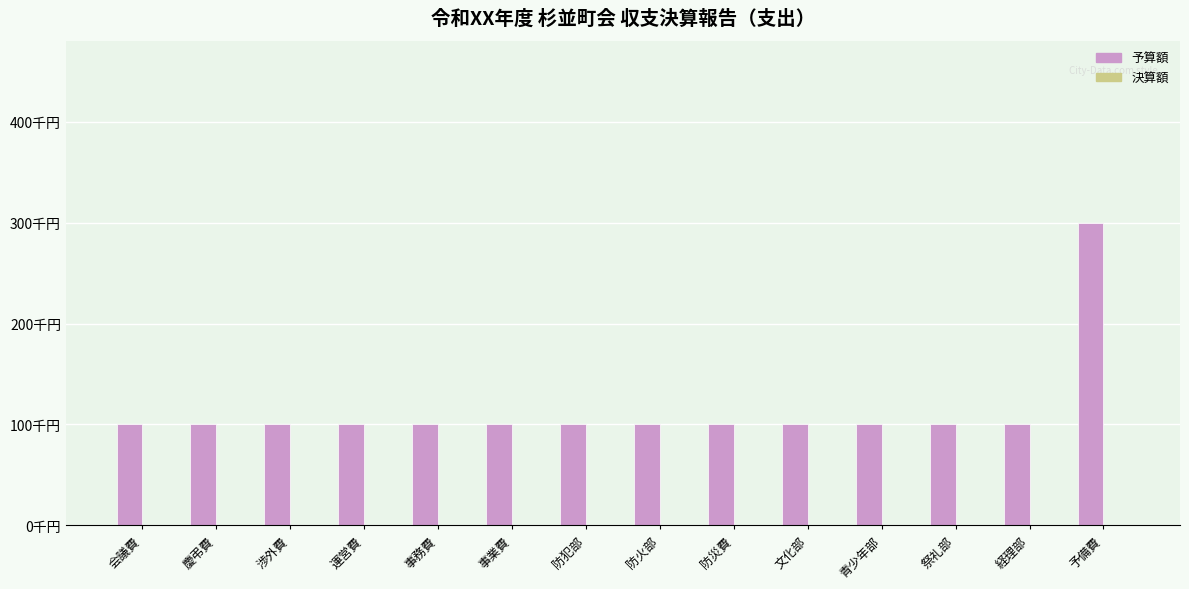

Reading left to right, transcribe all the data shown in this chart.

予算額: 会議費=100000	慶弔費=100000	渉外費=100000	運営費=100000	事務費=100000	事業費=100000	防犯部=100000	防火部=100000	防災費=100000	文化部=100000	青少年部=100000	祭礼部=100000	経理部=100000	予備費=300000
決算額: 会議費=0	慶弔費=0	渉外費=0	運営費=0	事務費=0	事業費=0	防犯部=0	防火部=0	防災費=0	文化部=0	青少年部=0	祭礼部=0	経理部=0	予備費=0